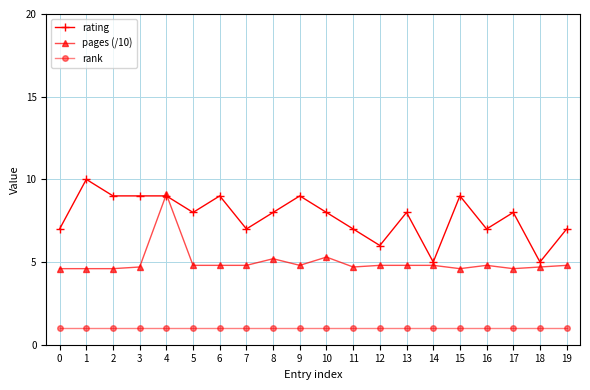

True or false: rank and pages (/10) cross at least once.

False